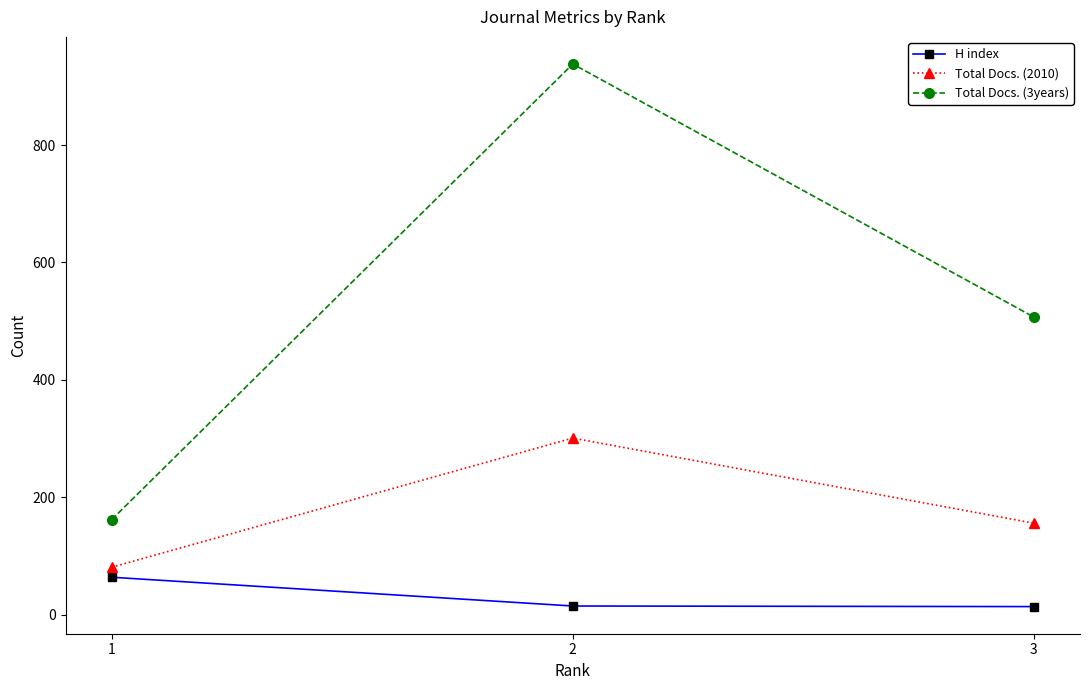

What is the difference between the highest and lowest values at 1?

98